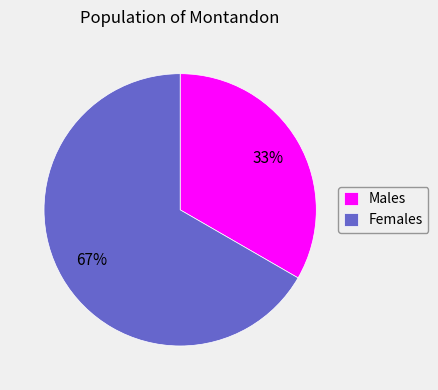

What percentage is the Females slice, to the nearest percent?

67%